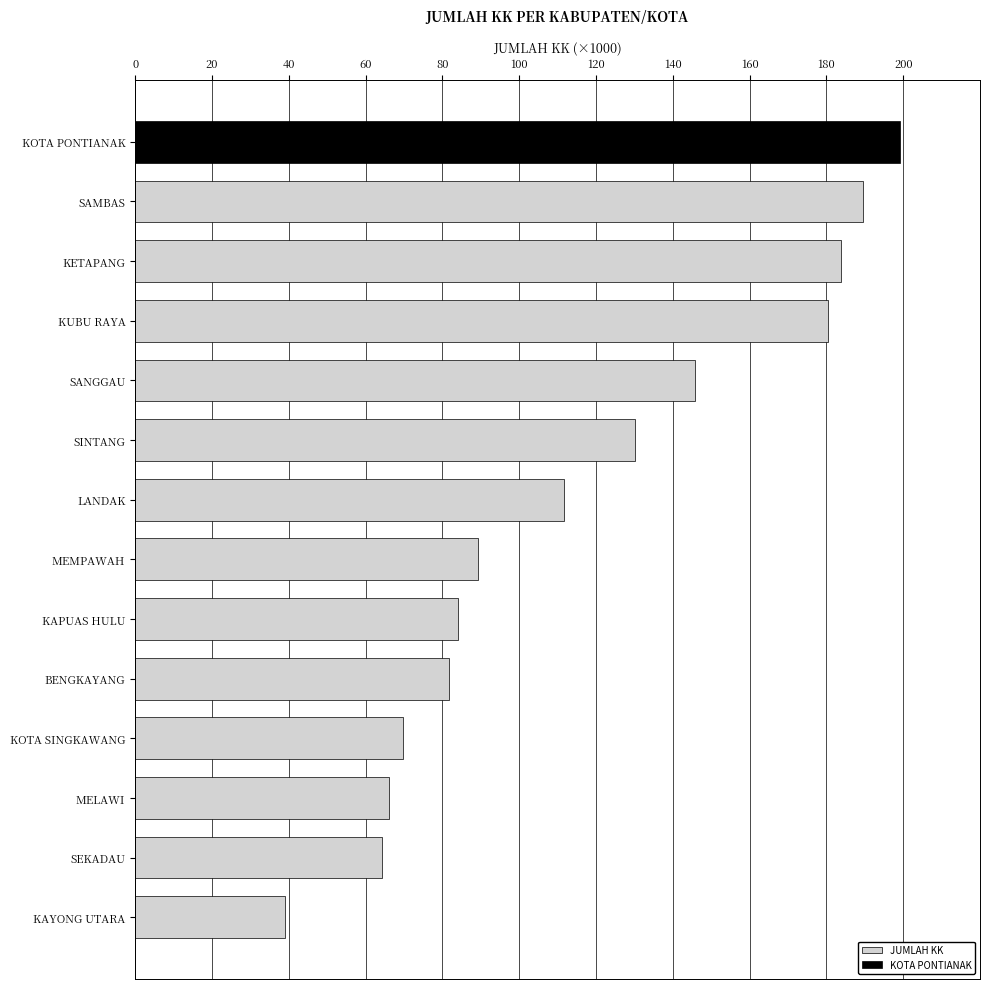

What is the sum of all values?

1634502